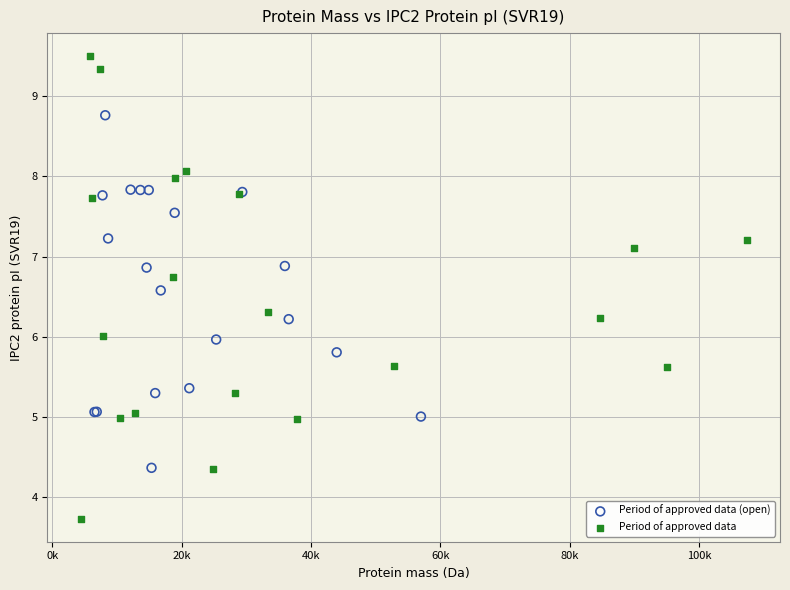

Which series has the largest Y range (max minus min)?

Period of approved data